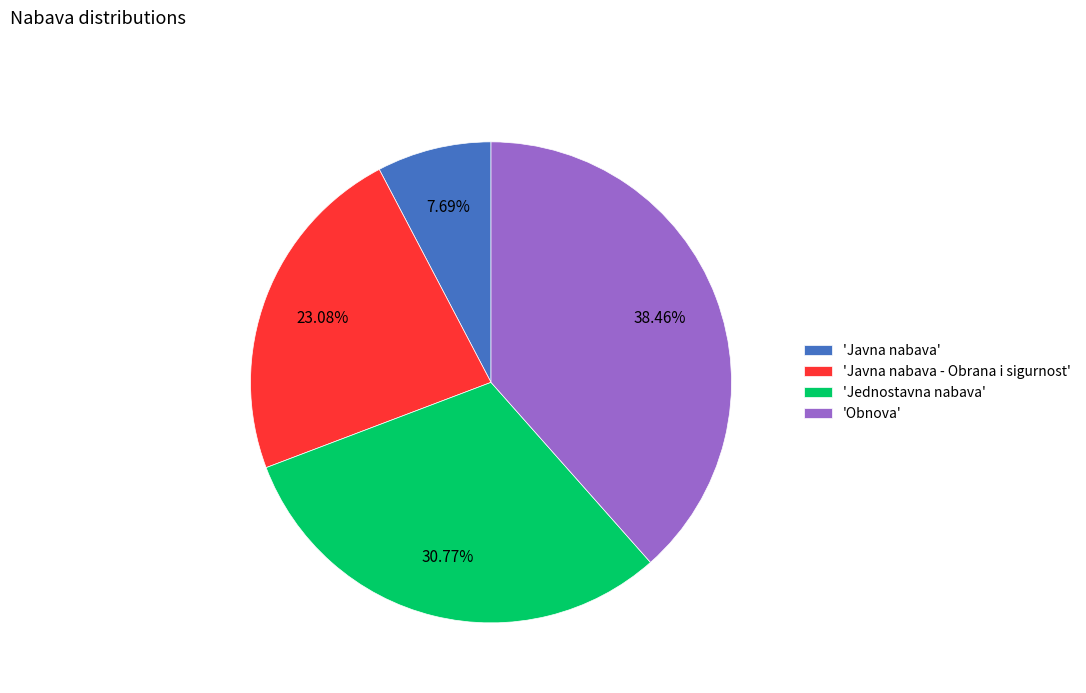

Does 'Javna nabava' represent more than half of the total?

No